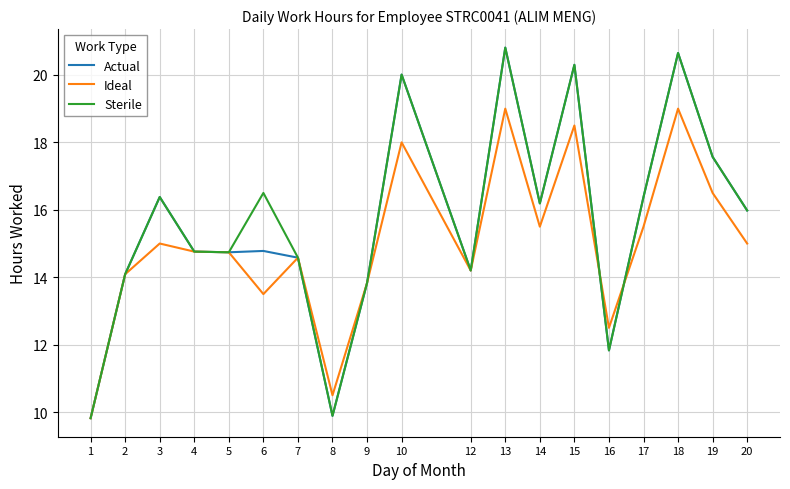

Rank the series at 6 from lowest to highest value.

Ideal, Actual, Sterile